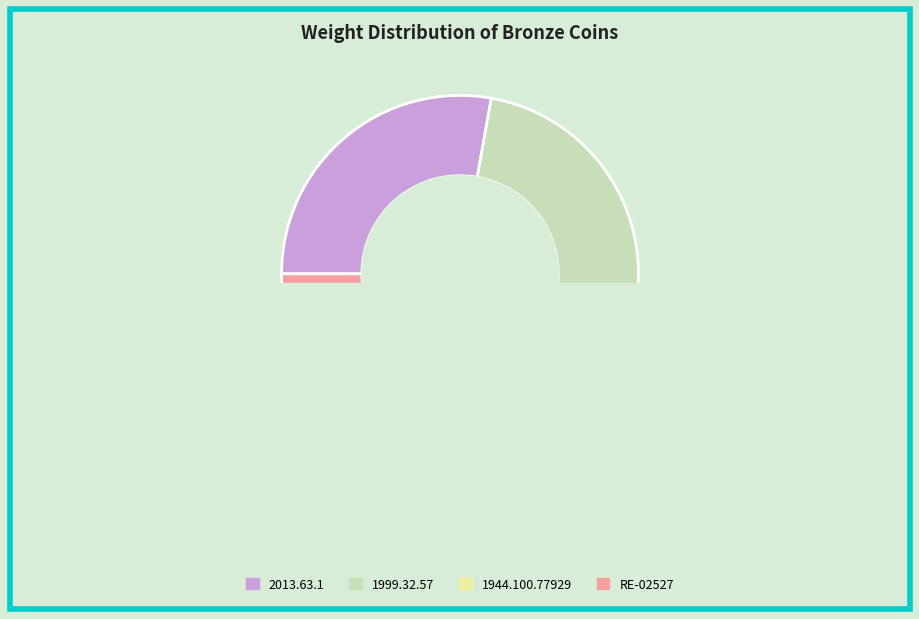

How many segments does this pie chart have?

4